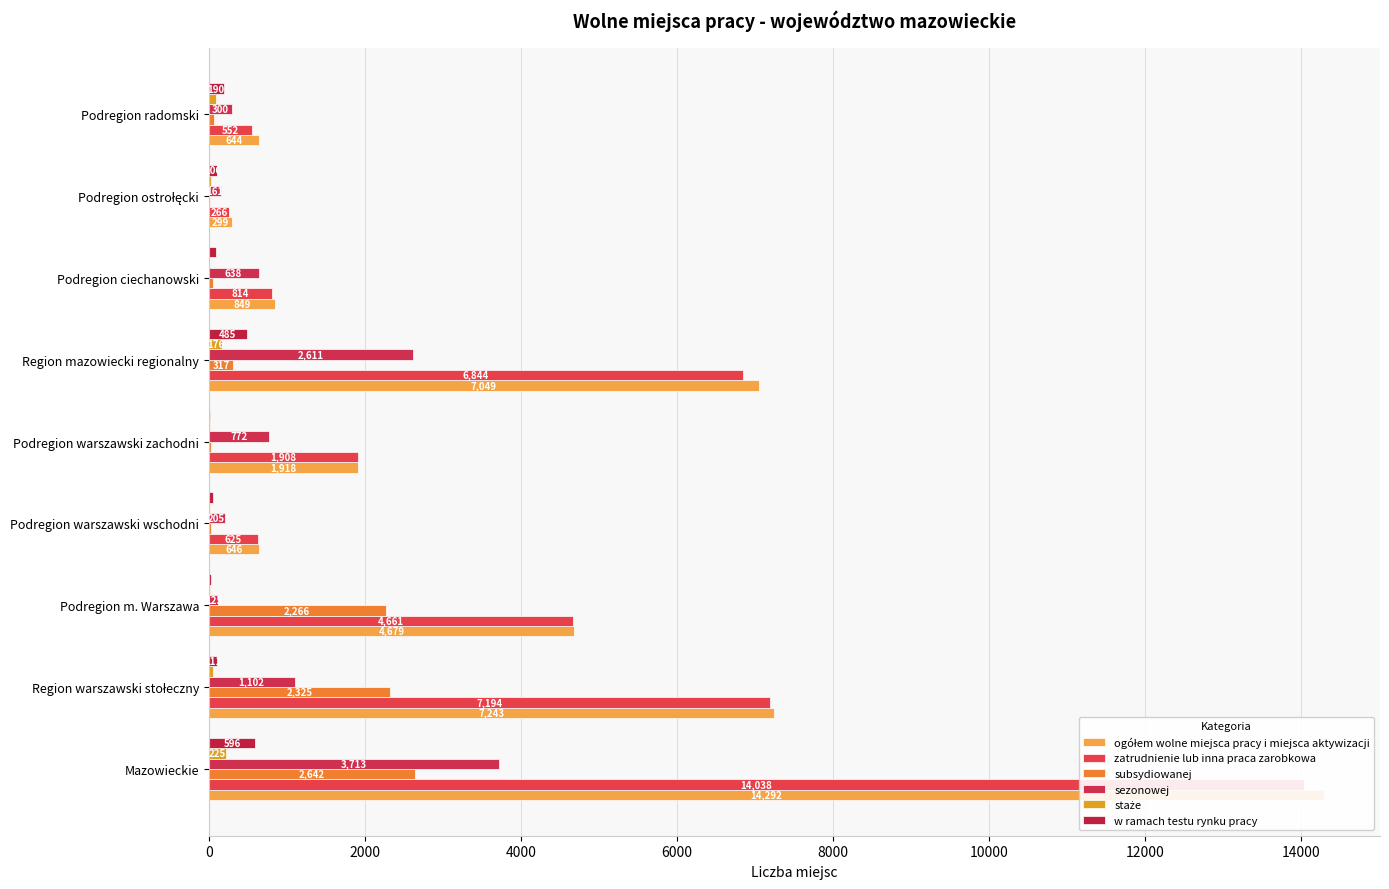

The subsydiowanej series shows 18 at Podregion warszawski wschodni. True or false?

False